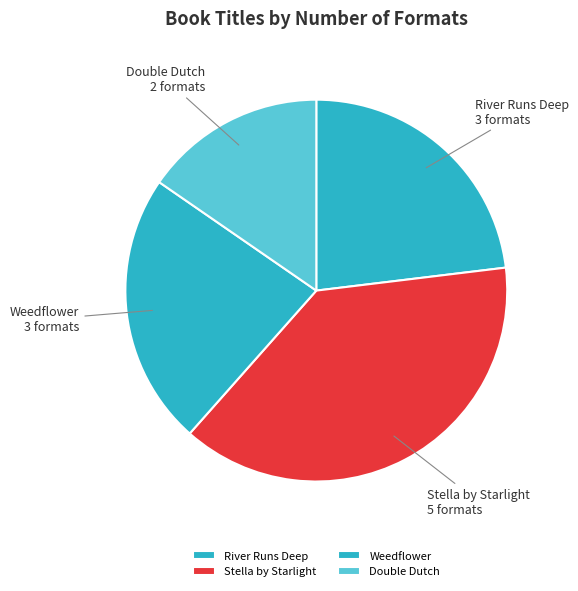

Is the sum of Double Dutch and River Runs Deep greater than half?

No